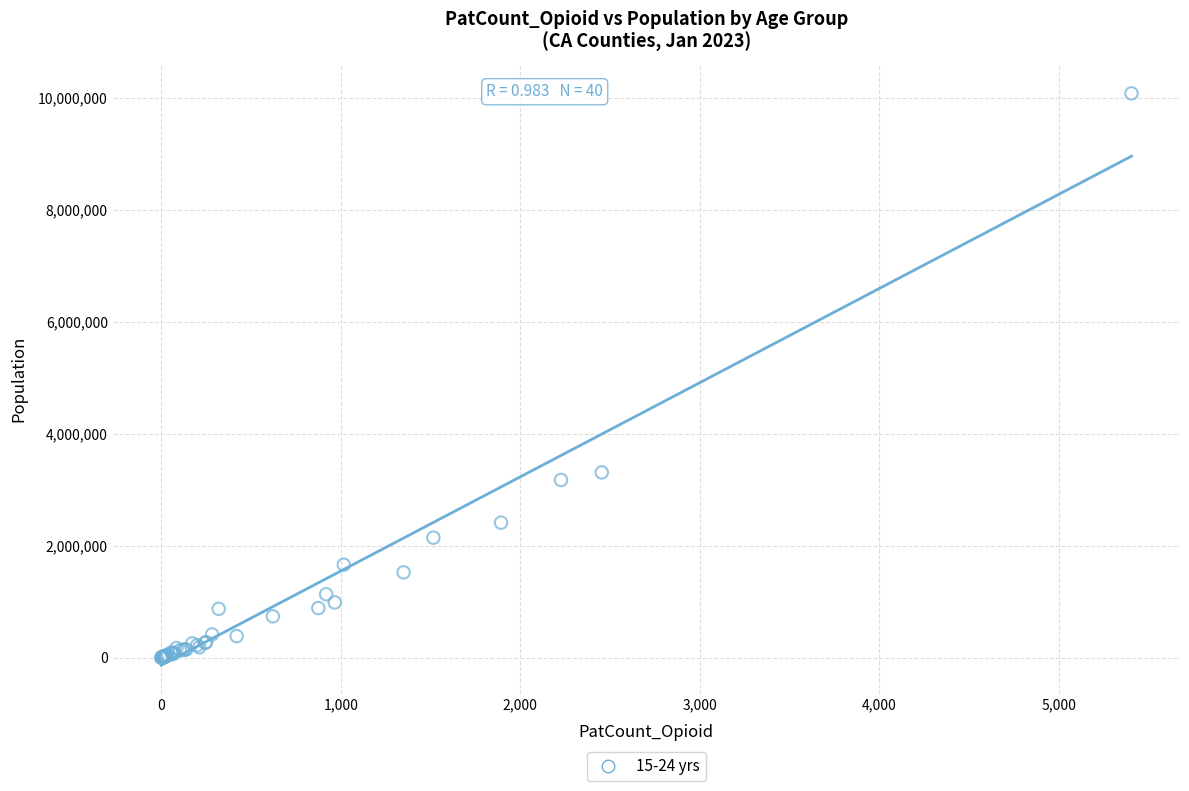

What Y value in the scatter plot is closest to 5037771?

3310766